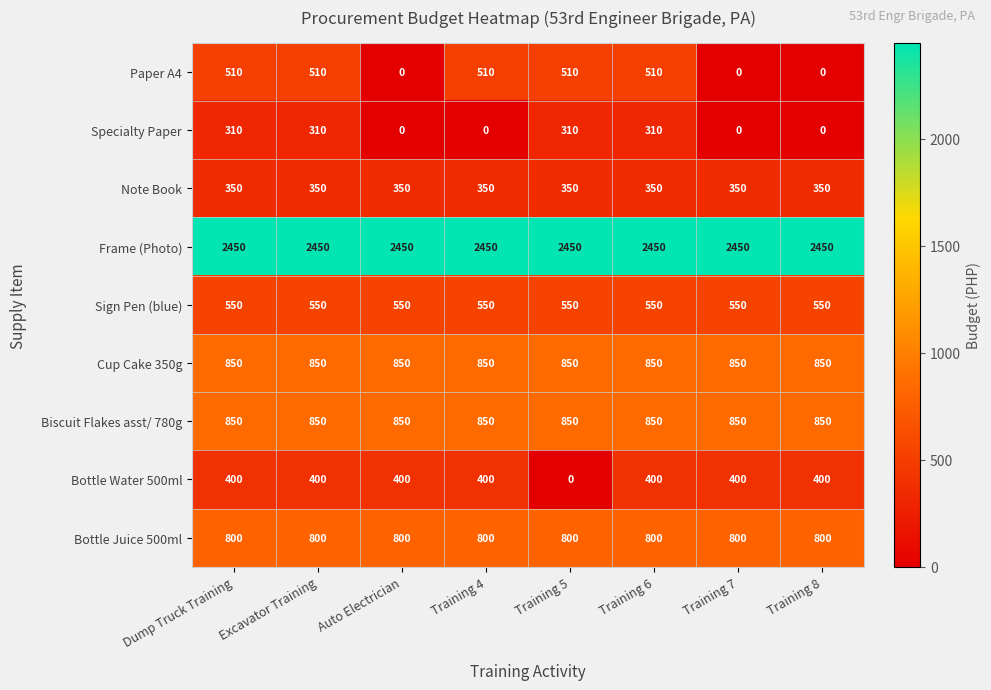

True or false: Biscuit Flakes asst/ 780g has a value of 1280 at Excavator Training.

False